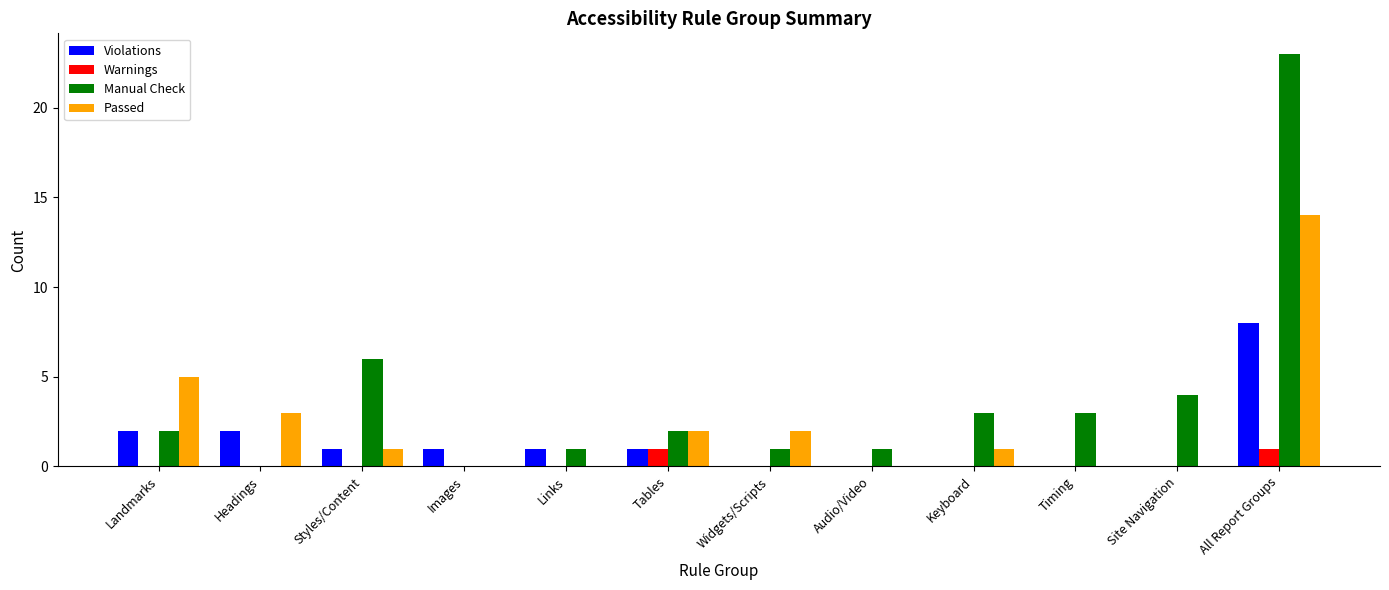

What is the sum of the Passed values at Widgets/Scripts and All Report Groups?

16